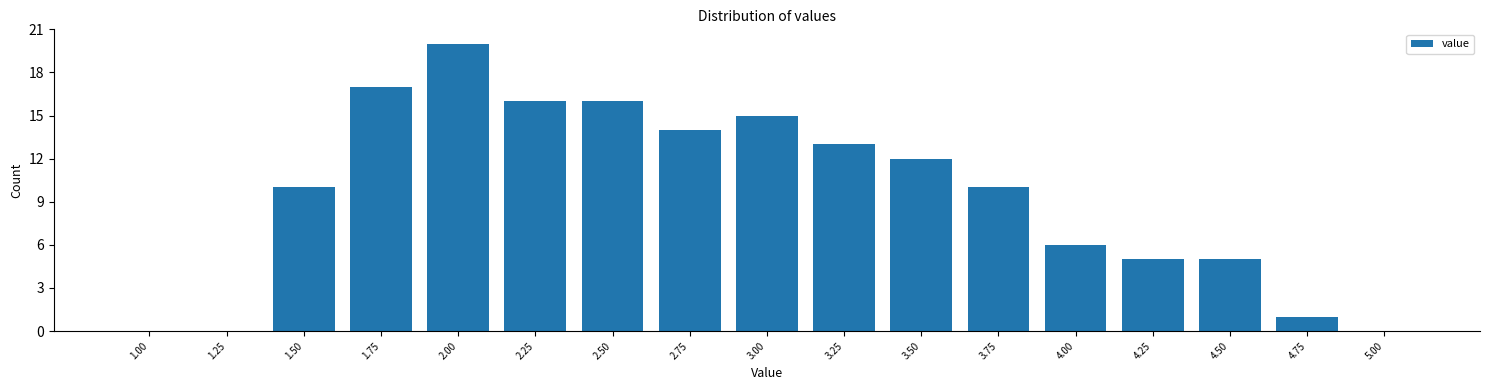

Reading left to right, what are all the values shown in this chart?

1.00=0	1.25=0	1.50=10	1.75=17	2.00=20	2.25=16	2.50=16	2.75=14	3.00=15	3.25=13	3.50=12	3.75=10	4.00=6	4.25=5	4.50=5	4.75=1	5.00=0